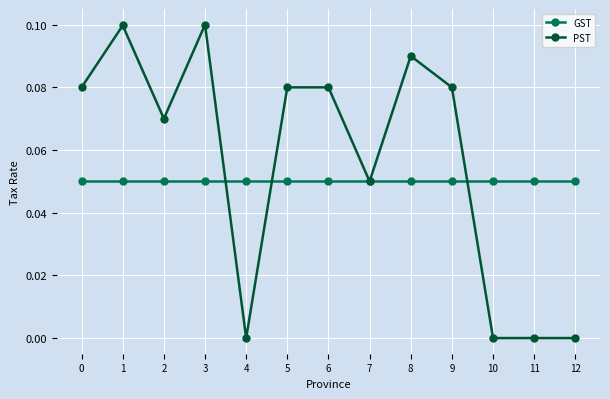

Count the number of data series in this chart.

2